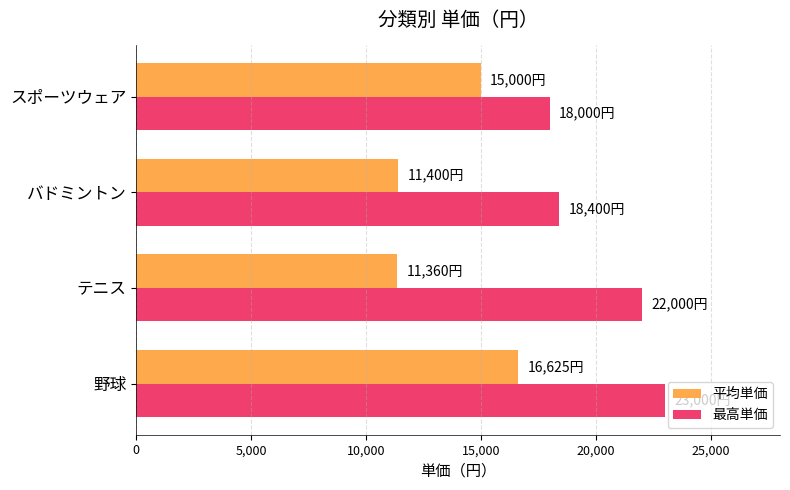

How many series are shown in this chart?

2